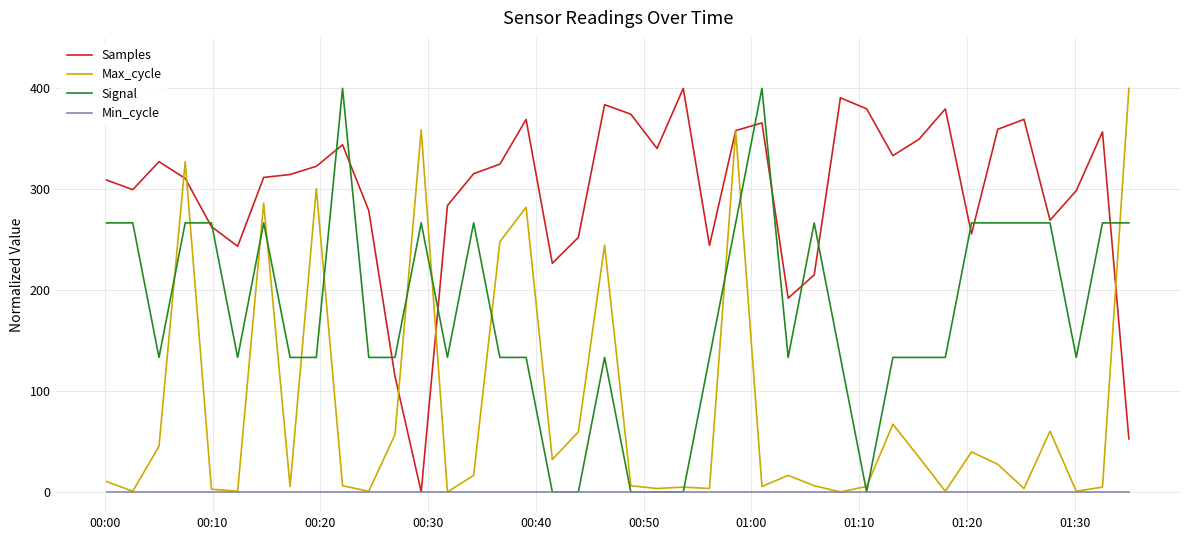

How many values in the Samples series are below 315?

20